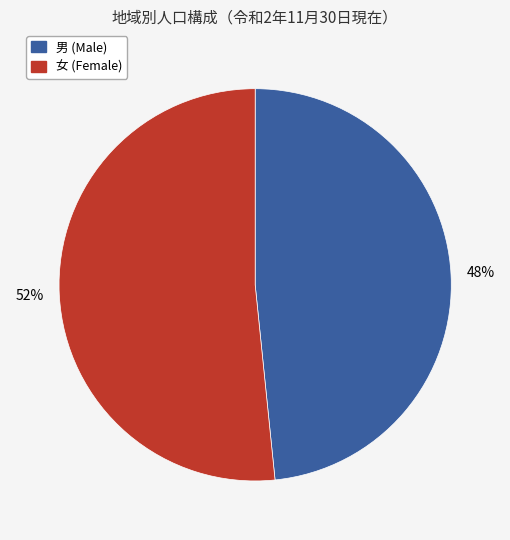

Which slice represents more than half of the pie?

女 (Female)